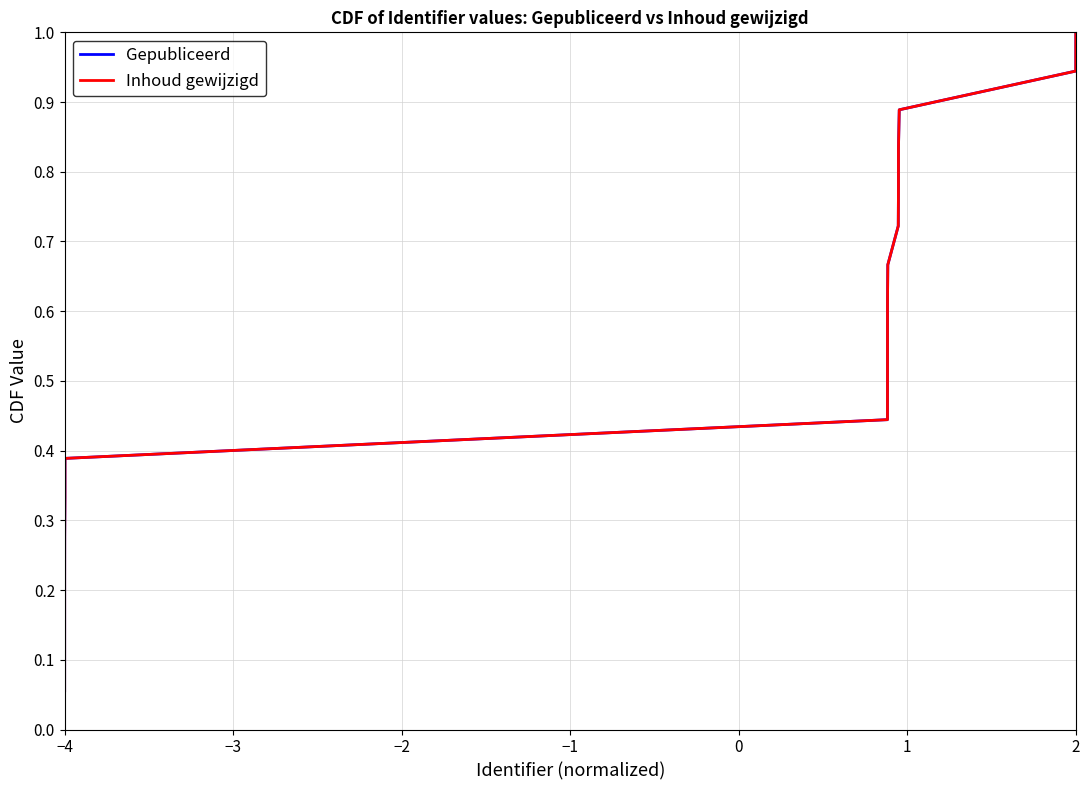

Does the chart have visible grid lines?

Yes